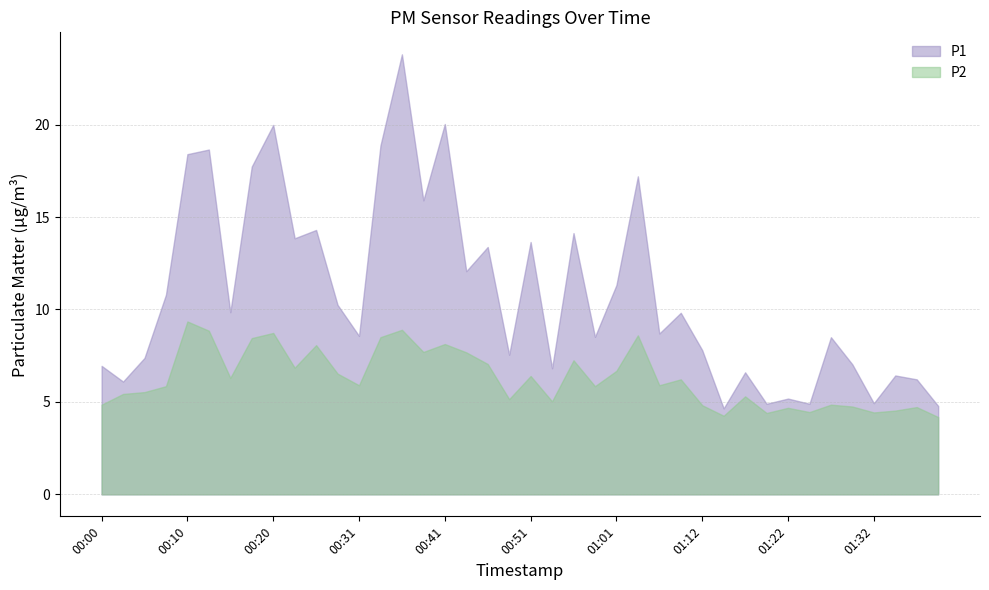

Where does the P2 series first go above 5?

00:03